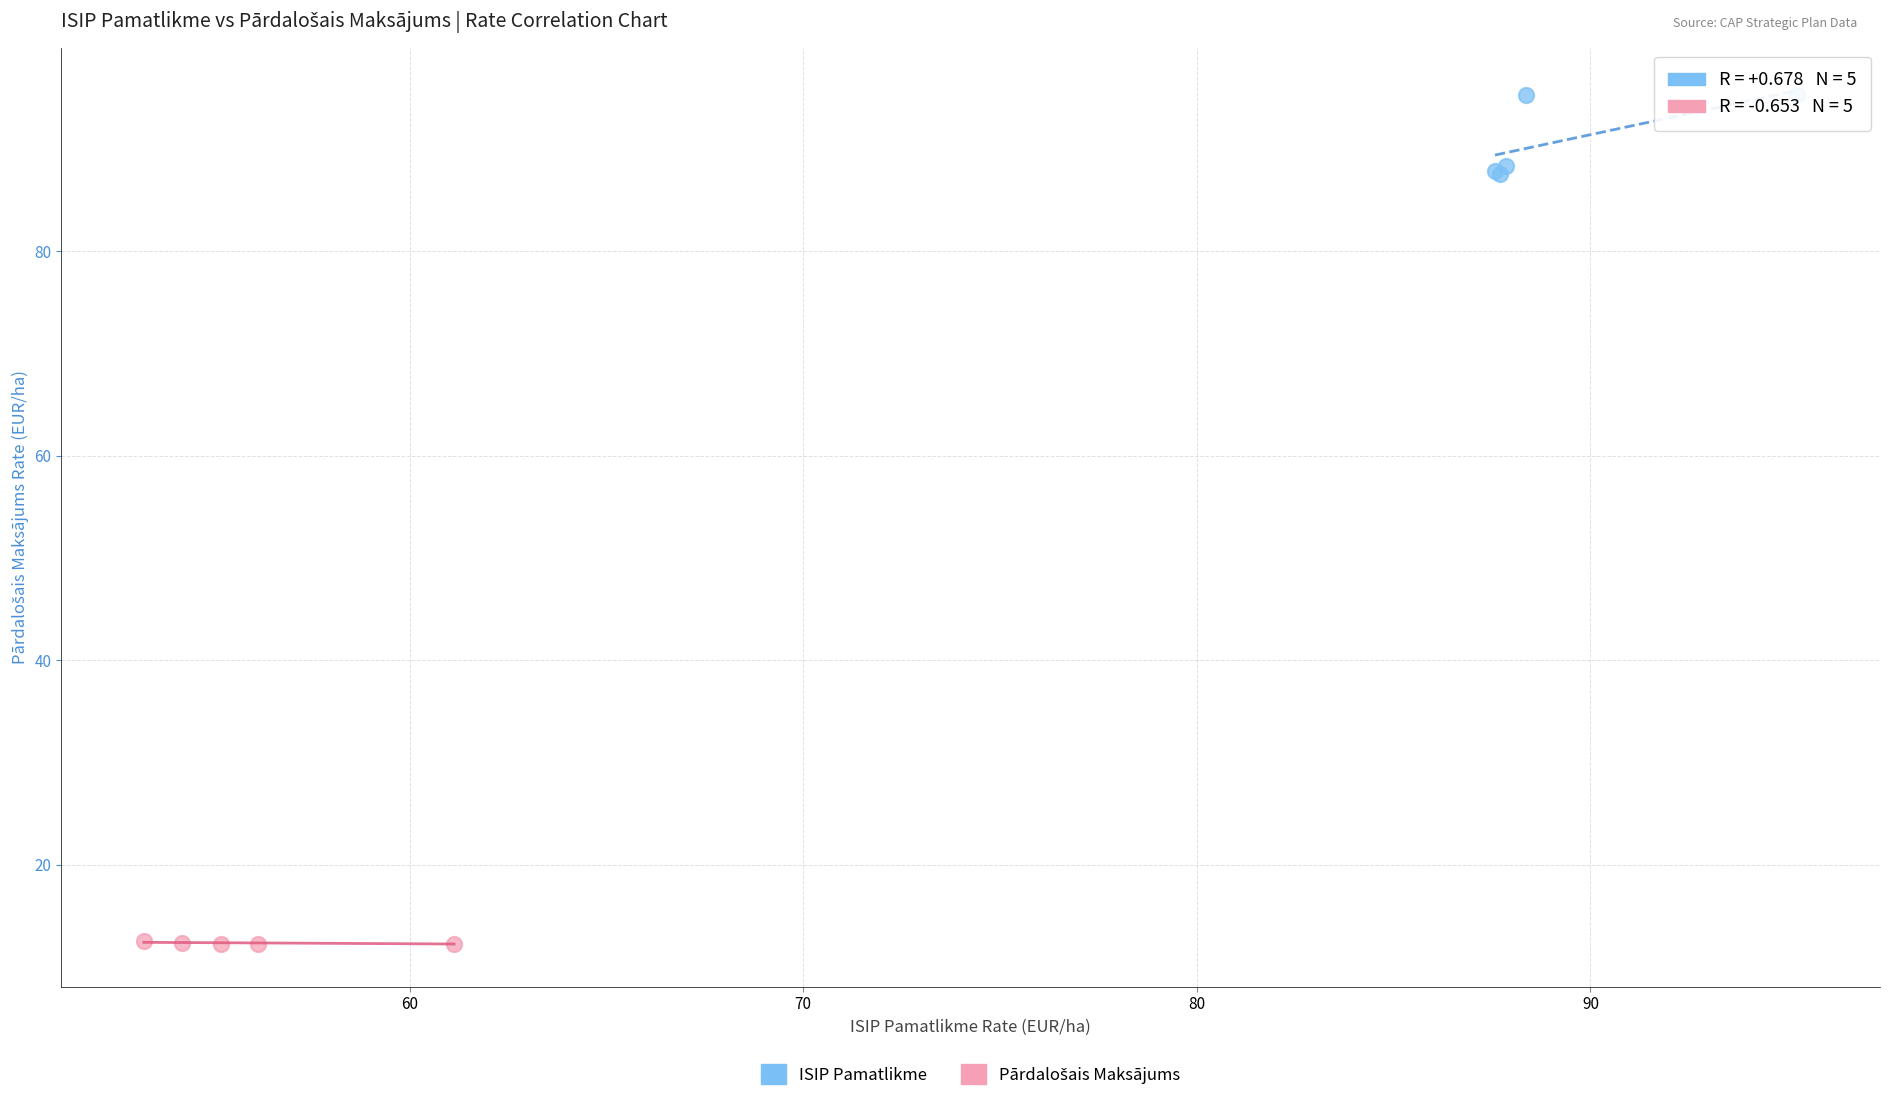

Which series has the widest spread of Y values?

ISIP Pamatlikme